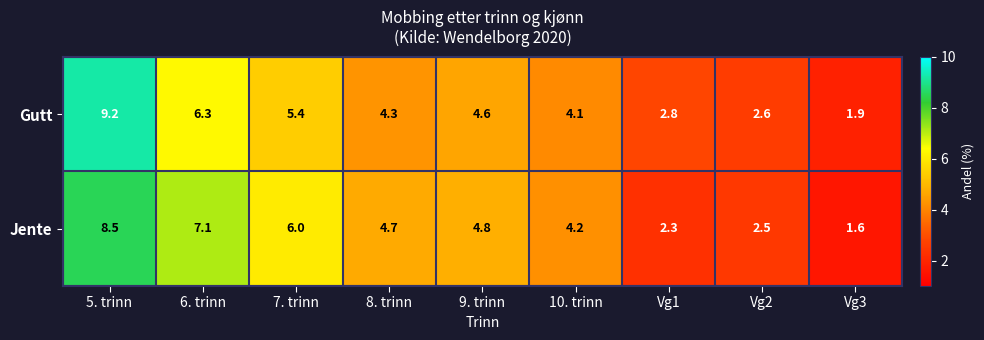

The value of Jente at 5. trinn is 8.5. True or false?

True